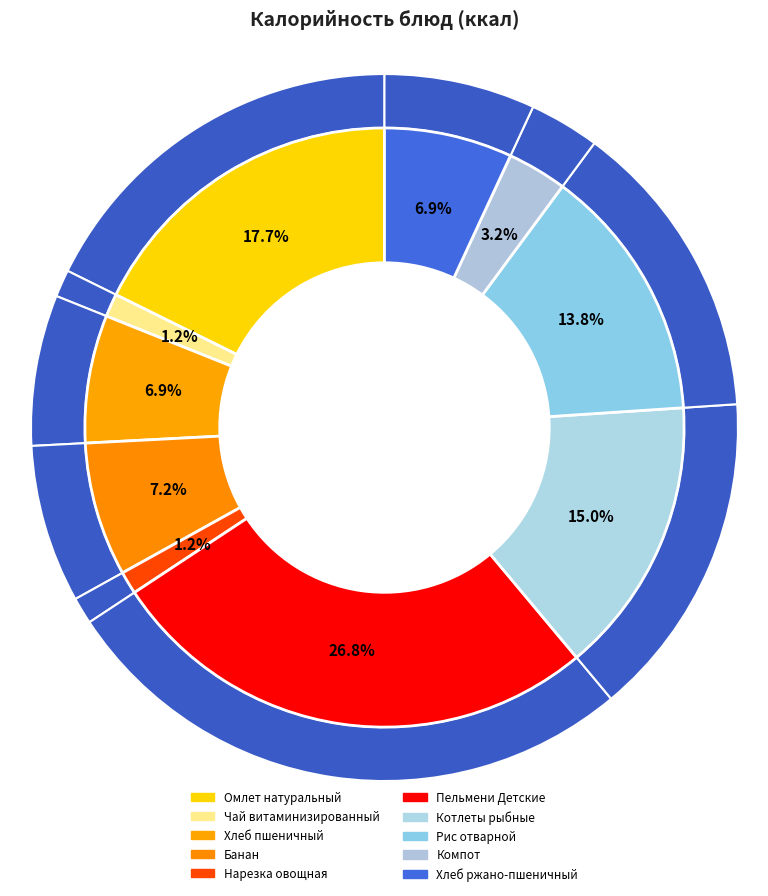

Rank the categories by value from highest to lowest.

Пельмени Детские, Омлет натуральный, Котлеты рыбные, Рис отварной, Банан, Хлеб ржано-пшеничный, Хлеб пшеничный, Компот, Чай витаминизированный, Нарезка овощная